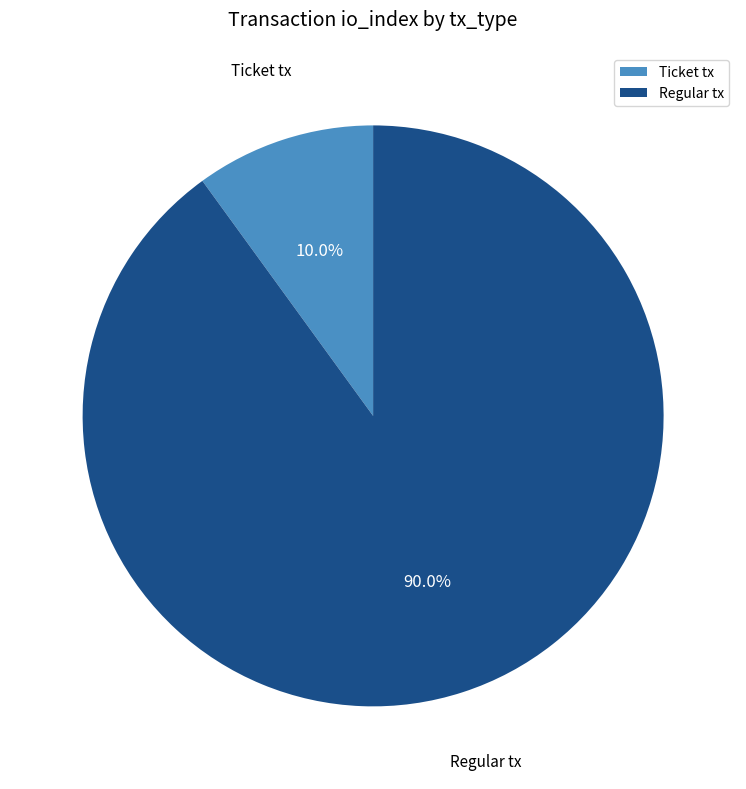

How many segments does this pie chart have?

2